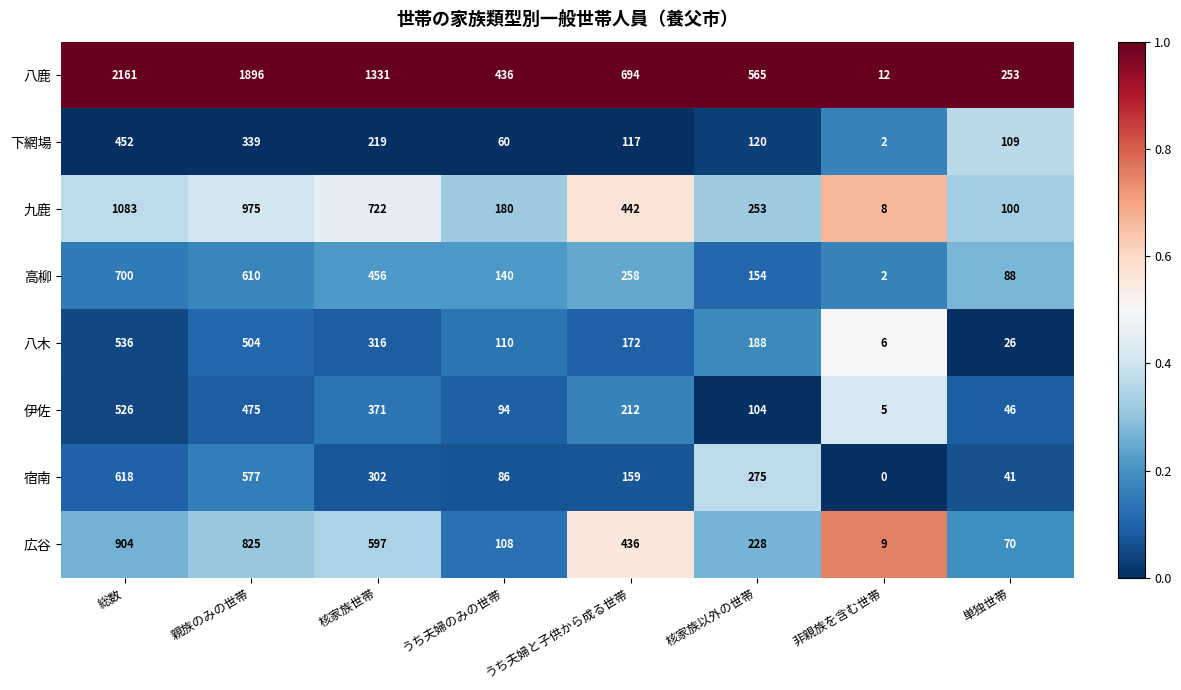

Which series has the largest range (max minus min)?

八鹿